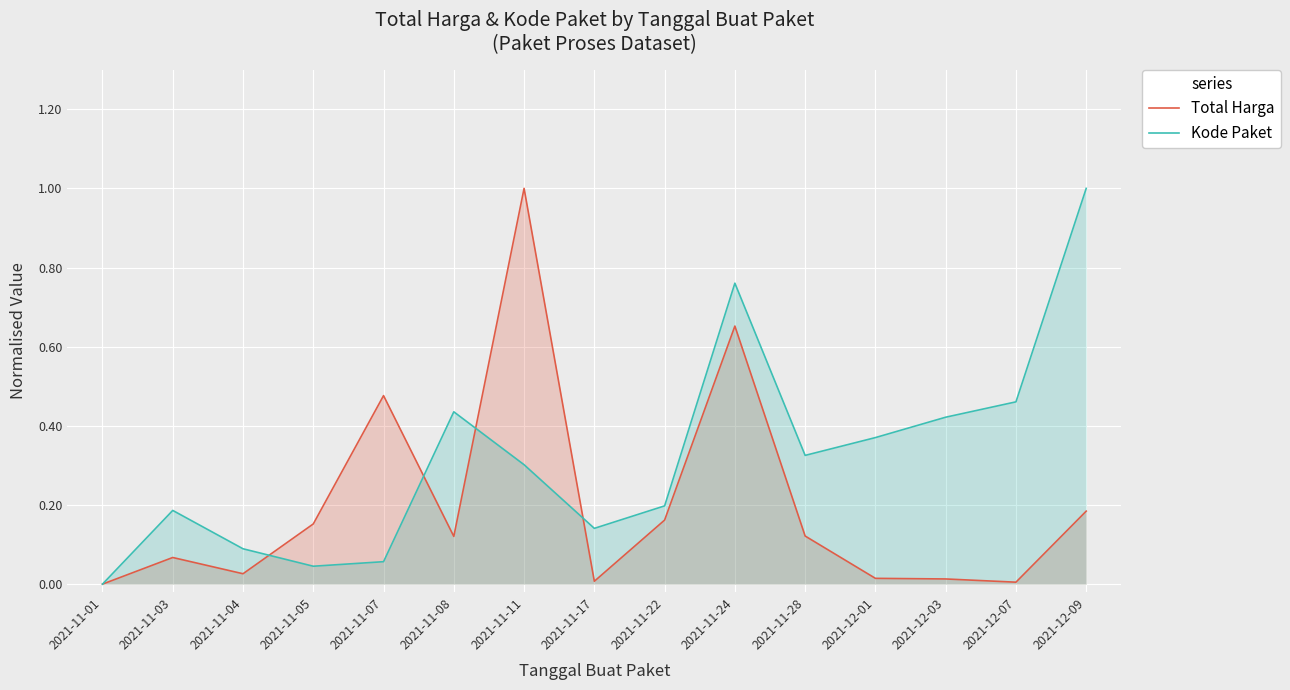

Is the value of Kode Paket at 2021-12-07 greater than the value of Total Harga at 2021-12-07?

Yes